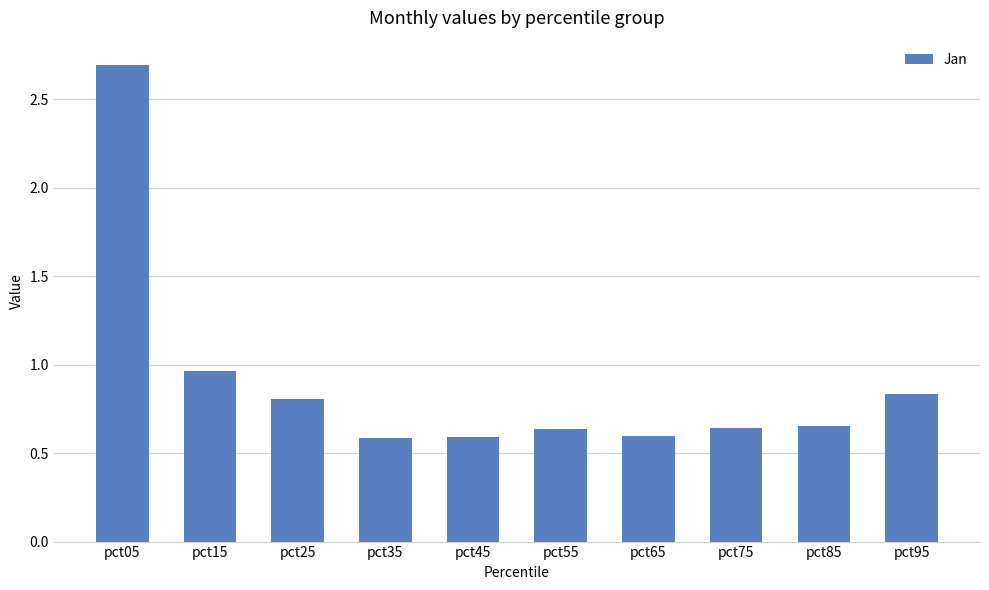

The chart shows a value of 3.6 at pct05. True or false?

False